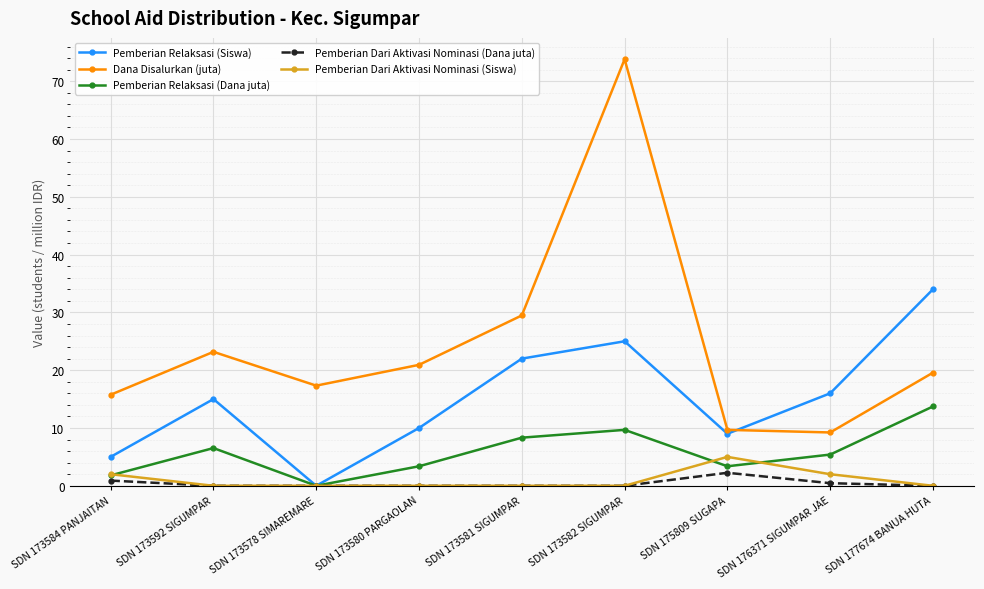

At which category does Pemberian Relaksasi (Siswa) reach its first local peak?

SDN 173592 SIGUMPAR